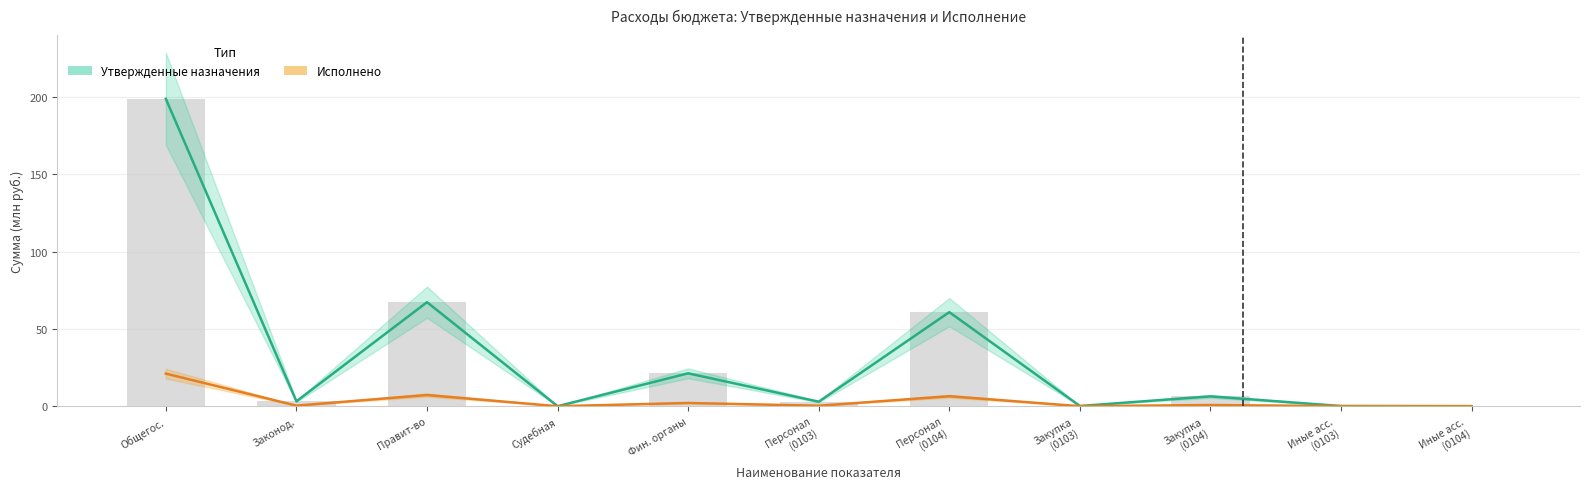

At how many categories does at least one series exceed 40?

3